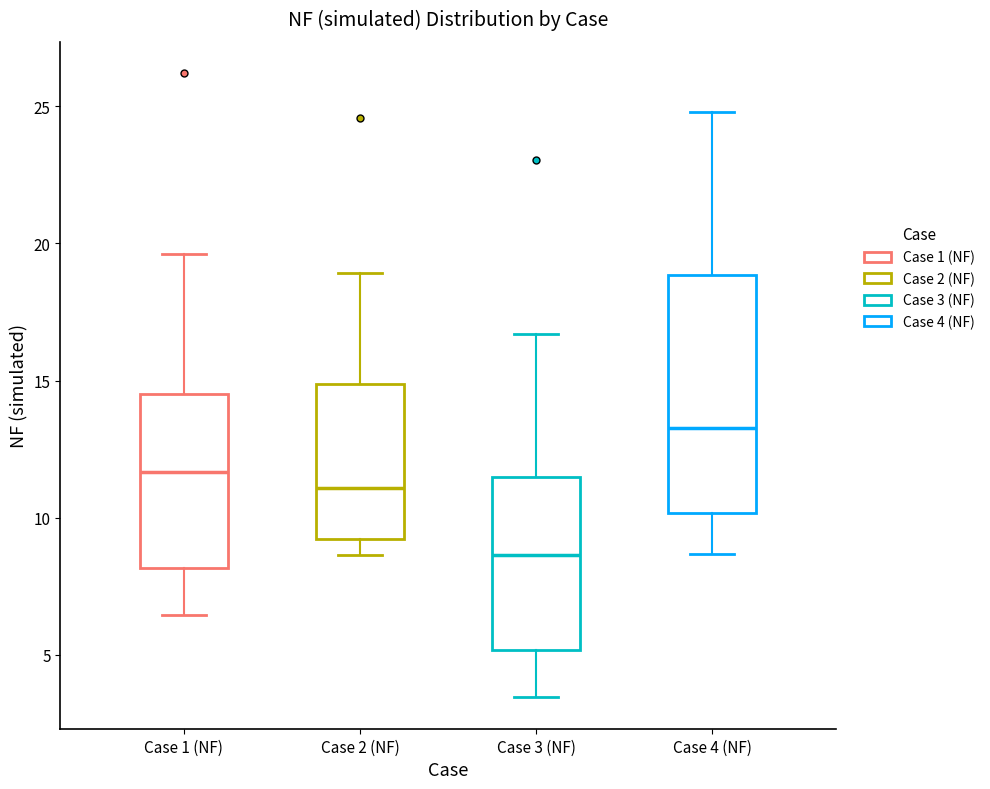

Which box's median line is the highest?

Case 4 (NF)